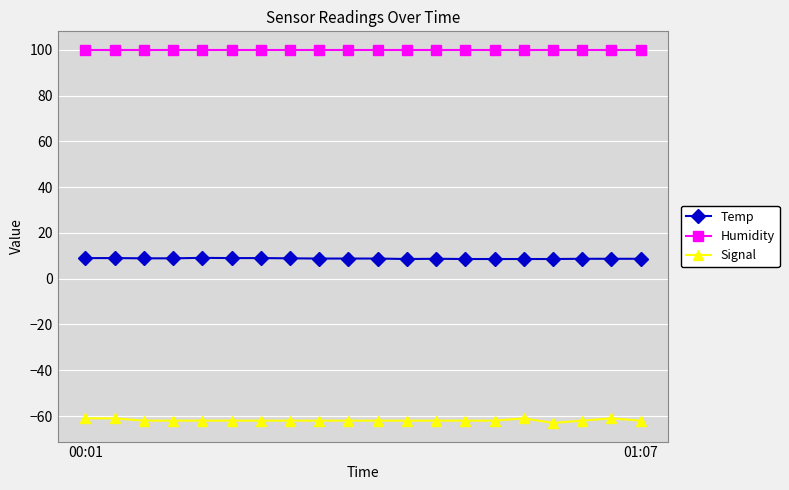

At how many categories does at least one series exceed 86?

20